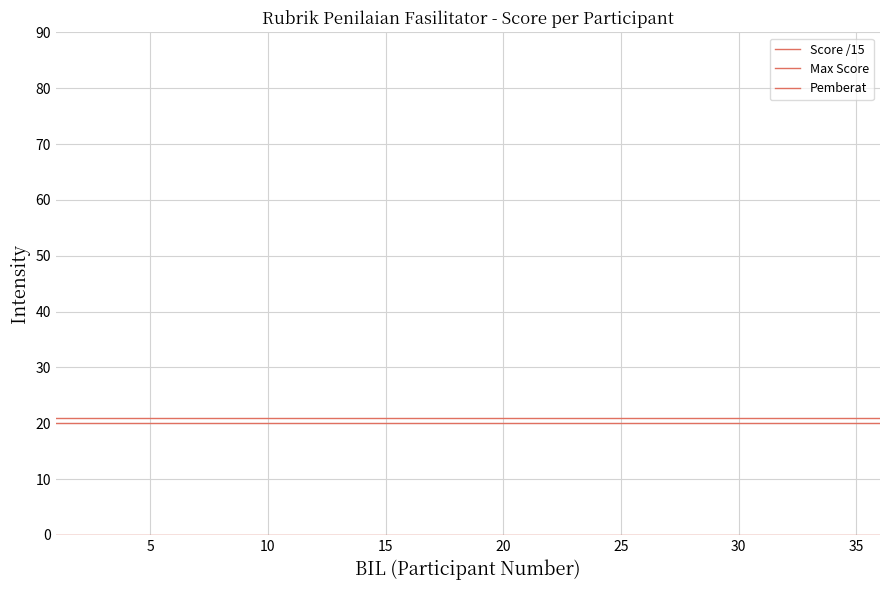

Reading left to right, transcribe all the data shown in this chart.

Score /15: 0	0	0	0	0	0	0	0	0	0	0	0	0	0	0	0	0	0	0	0	0	0	0	0	0	0	0	0	0	0	0	0	0	0	0	0
Max Score: 20	20	20	20	20	20	20	20	20	20	20	20	20	20	20	20	20	20	20	20	20	20	20	20	20	20	20	20	20	20	20	20	20	20	20	20
Pemberat: 21	21	21	21	21	21	21	21	21	21	21	21	21	21	21	21	21	21	21	21	21	21	21	21	21	21	21	21	21	21	21	21	21	21	21	21